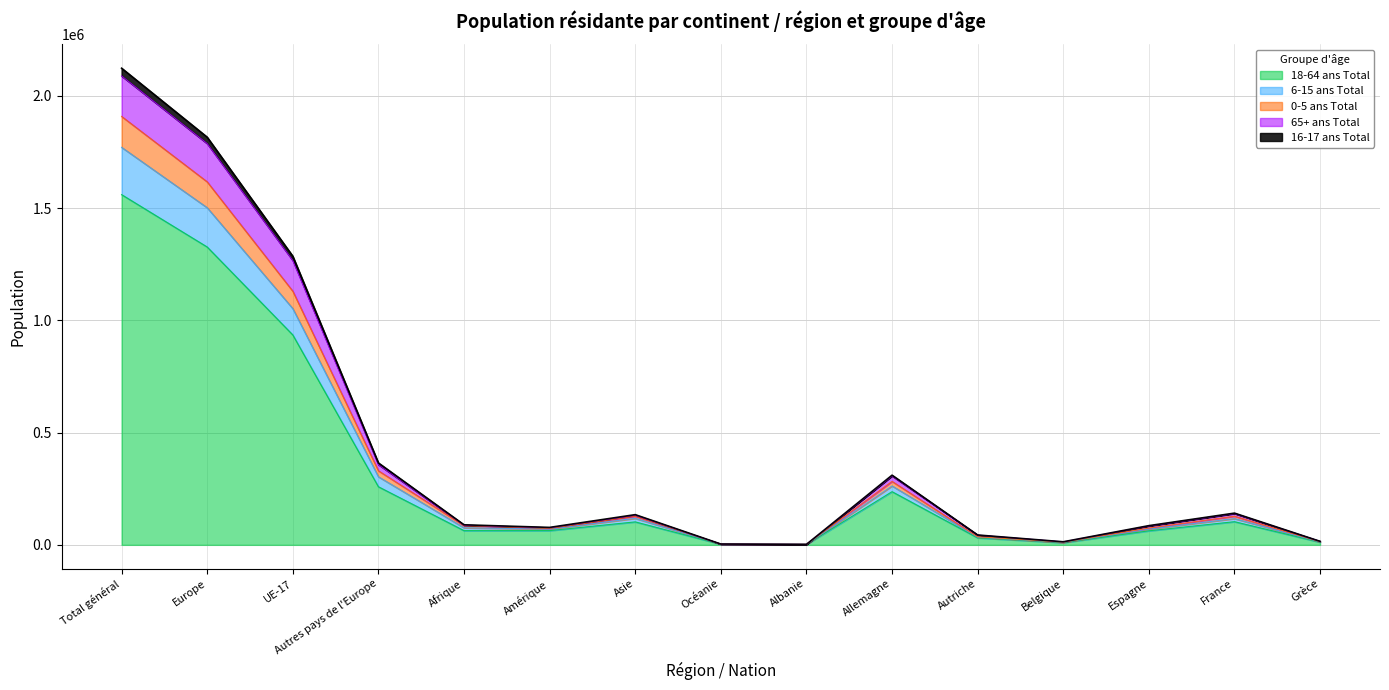

What is the label of the 12th point from the right?

Autres pays de l'Europe